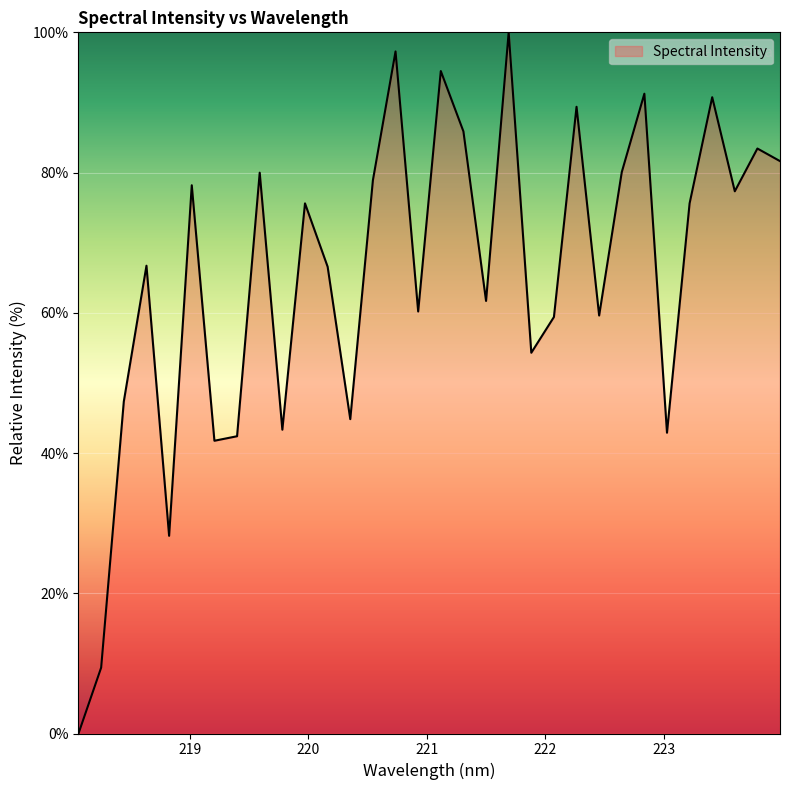

What is the difference between the maximum and minimum values?

100.0